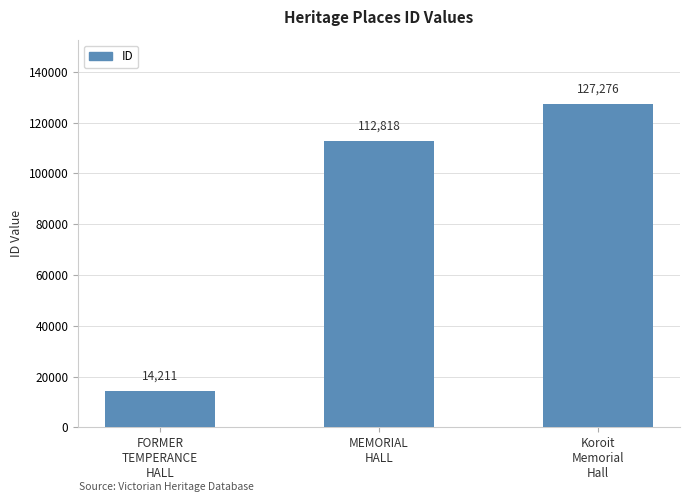

The value at MEMORIAL
HALL is 54815. True or false?

False